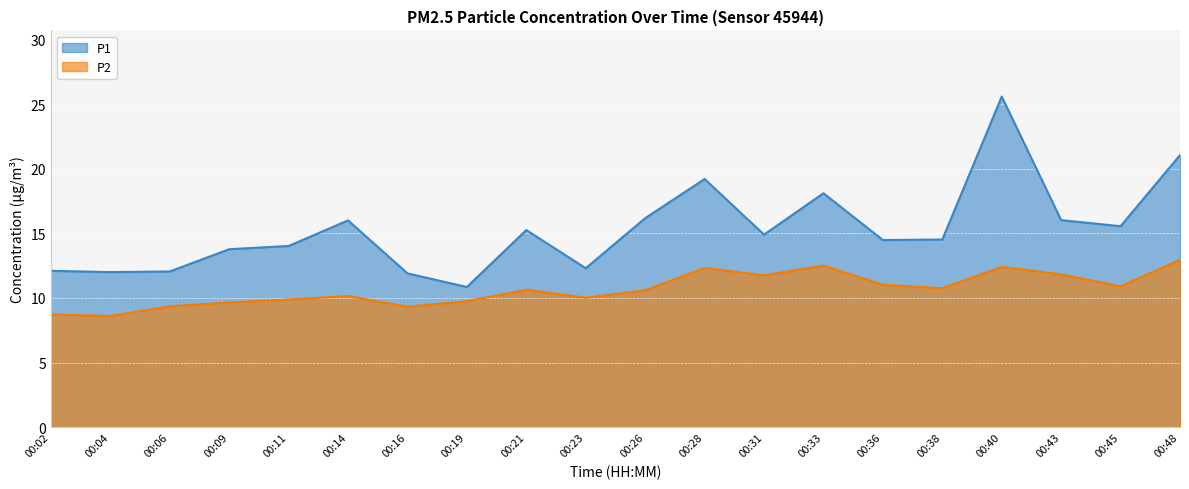

Reading left to right, extract all data points from this chart.

P1: 00:02=12.1	00:04=12.0	00:06=12.1	00:09=13.8	00:11=14.0	00:14=16.0	00:16=11.9	00:19=10.8	00:21=15.2	00:23=12.3	00:26=16.2	00:28=19.2	00:31=14.9	00:33=18.1	00:36=14.5	00:38=14.5	00:40=25.6	00:43=16.0	00:45=15.6	00:48=21.1
P2: 00:02=8.7	00:04=8.6	00:06=9.3	00:09=9.7	00:11=9.9	00:14=10.2	00:16=9.3	00:19=9.8	00:21=10.6	00:23=10.0	00:26=10.6	00:28=12.3	00:31=11.8	00:33=12.5	00:36=11.0	00:38=10.8	00:40=12.4	00:43=11.8	00:45=10.9	00:48=12.9